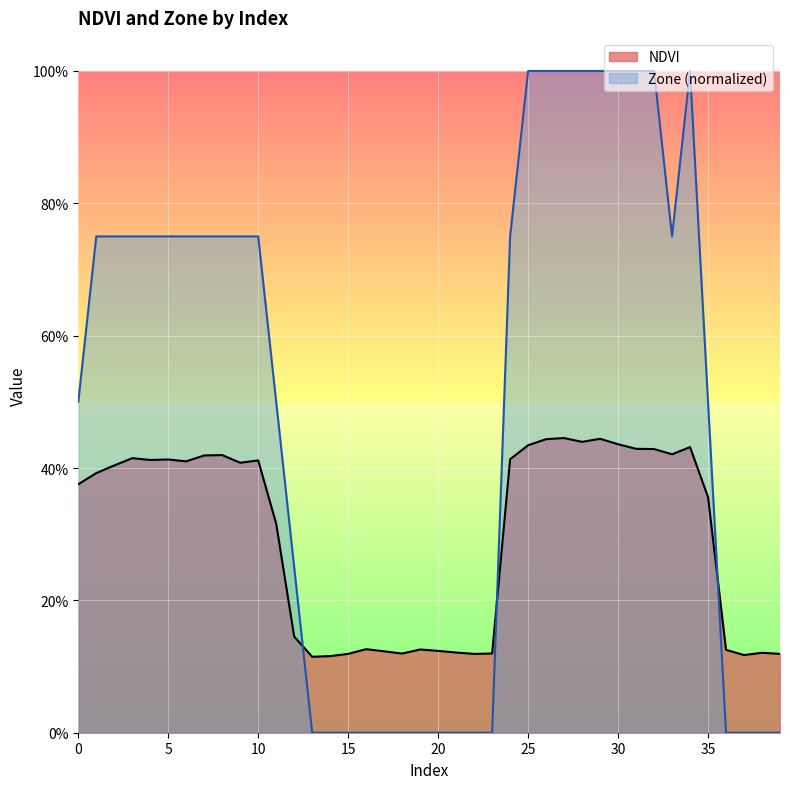

True or false: NDVI has a value of 0.1 at 22.

True